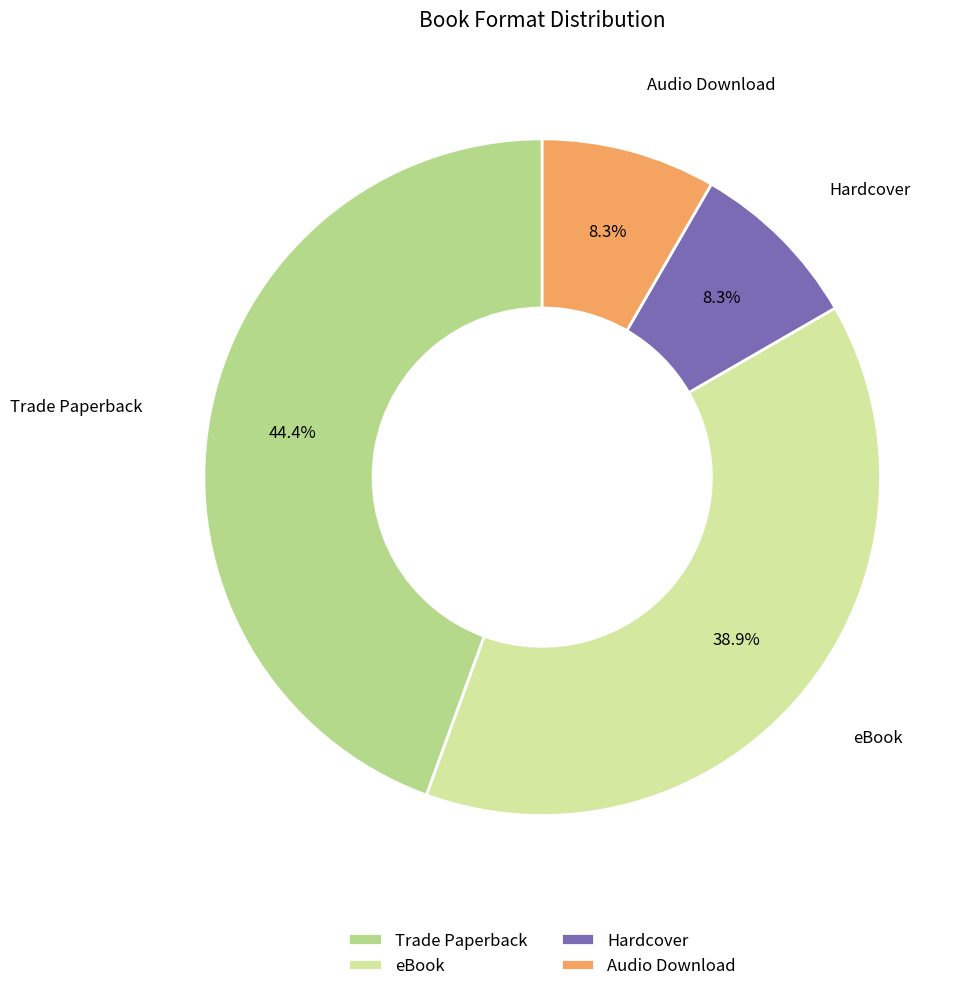

What percentage do eBook and Hardcover together represent?

47.2%